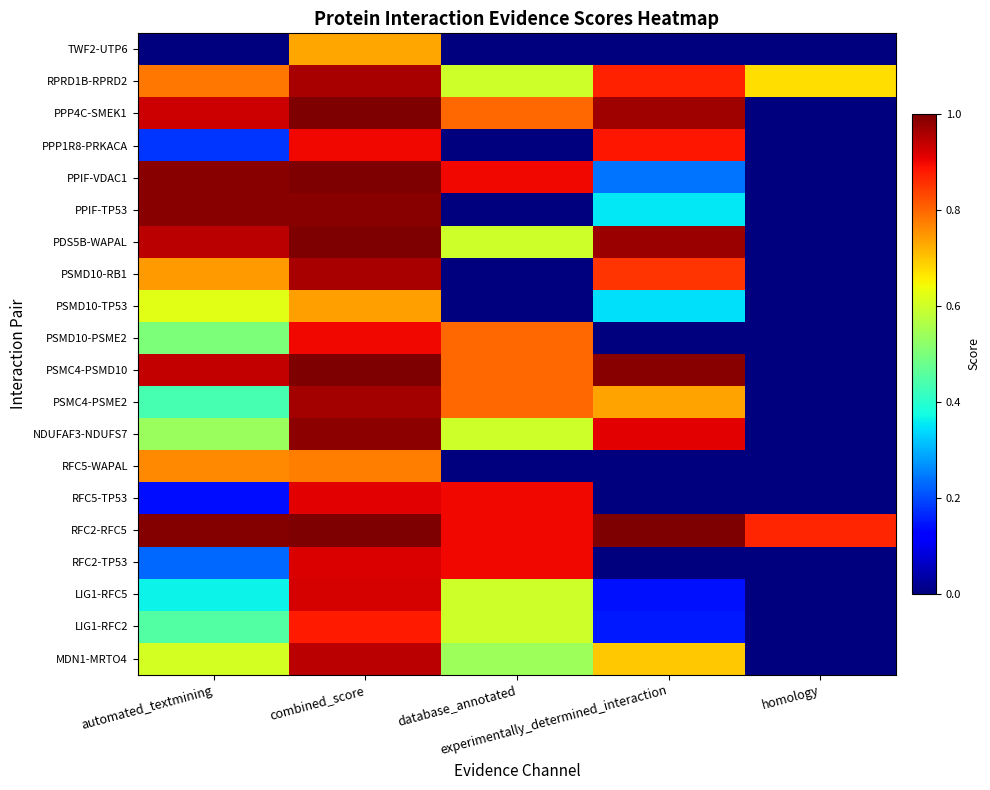

Between database_annotated and combined_score, which is larger?

combined_score